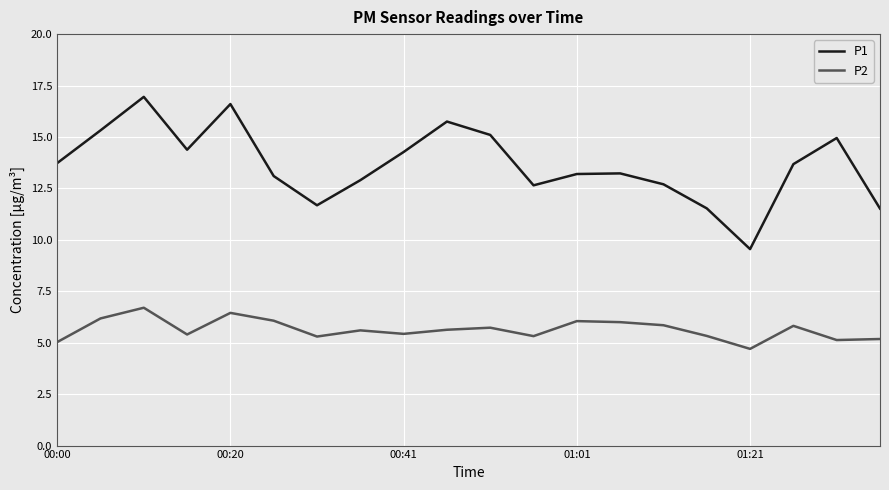

Rank the series by their average value, from highest to lowest.

P1, P2